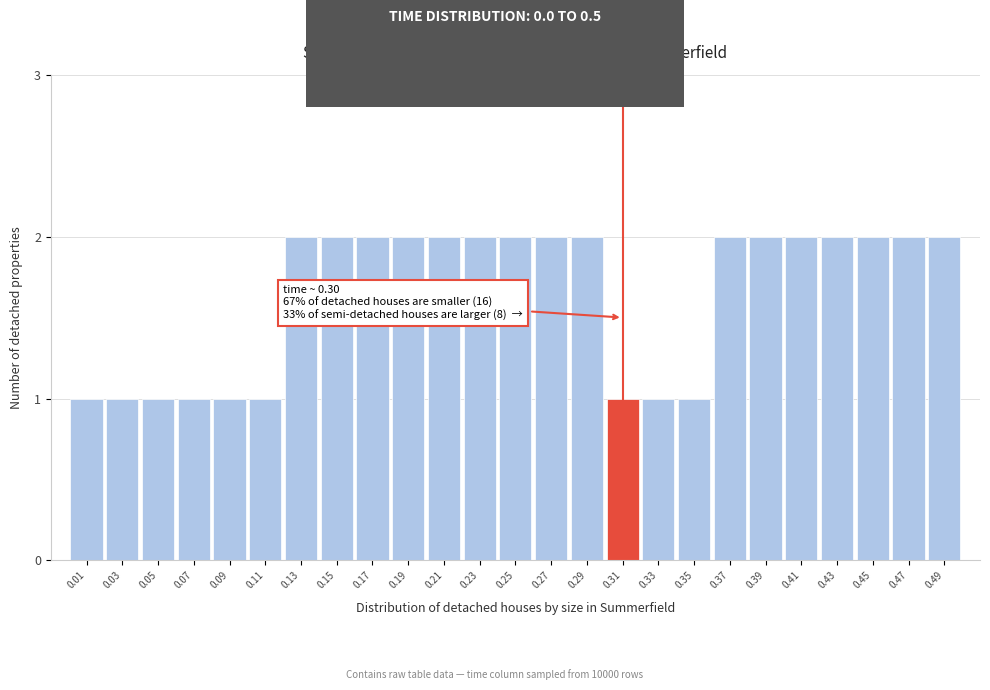

Reading left to right, transcribe all the data shown in this chart.

0.01=1	0.03=1	0.05=1	0.07=1	0.09=1	0.11=1	0.13=2	0.15=2	0.17=2	0.19=2	0.21=2	0.23=2	0.25=2	0.27=2	0.29=2	0.31=1	0.33=1	0.35=1	0.37=2	0.39=2	0.41=2	0.43=2	0.45=2	0.47=2	0.49=2